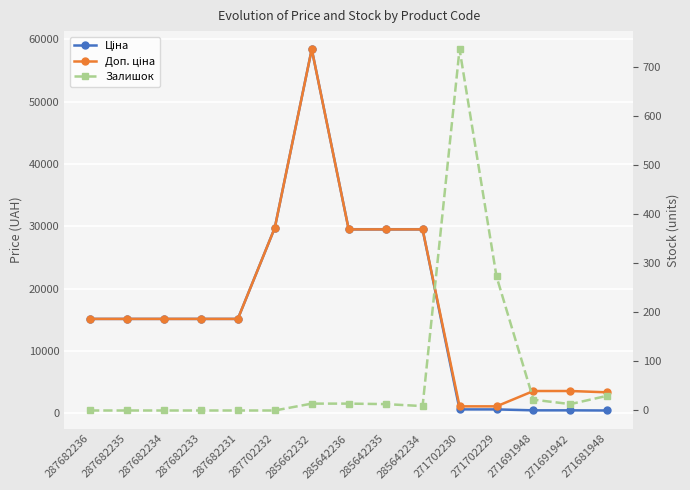

Reading left to right, list all the values displayed in this chart.

Ціна: 15120.0	15120.0	15120.0	15120.0	15120.0	29747.2	58426.5	29491.5	29491.5	29491.5	589.9	589.9	443.1	443.1	416.6
Доп. ціна: 15120.0	15120.0	15120.0	15120.0	15120.0	29747.2	58426.5	29491.5	29491.5	29491.5	1081.7	1081.7	3545.0	3545.0	3332.5
Залишок: 0.0	0.0	0.0	0.0	0.0	0.0	14.0	14.0	13.0	9.0	736.0	273.0	22.0	13.0	30.0